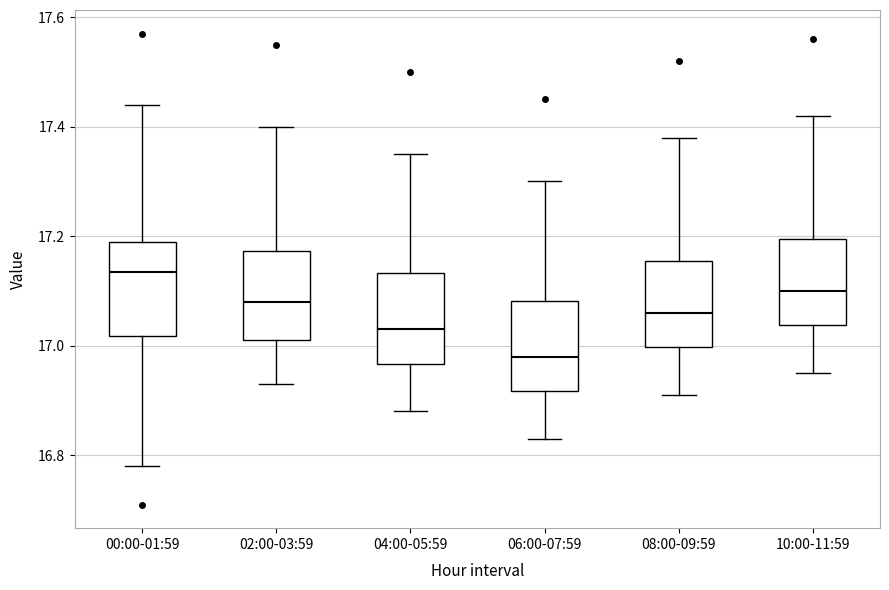

Which box has the highest median line?

00:00-01:59